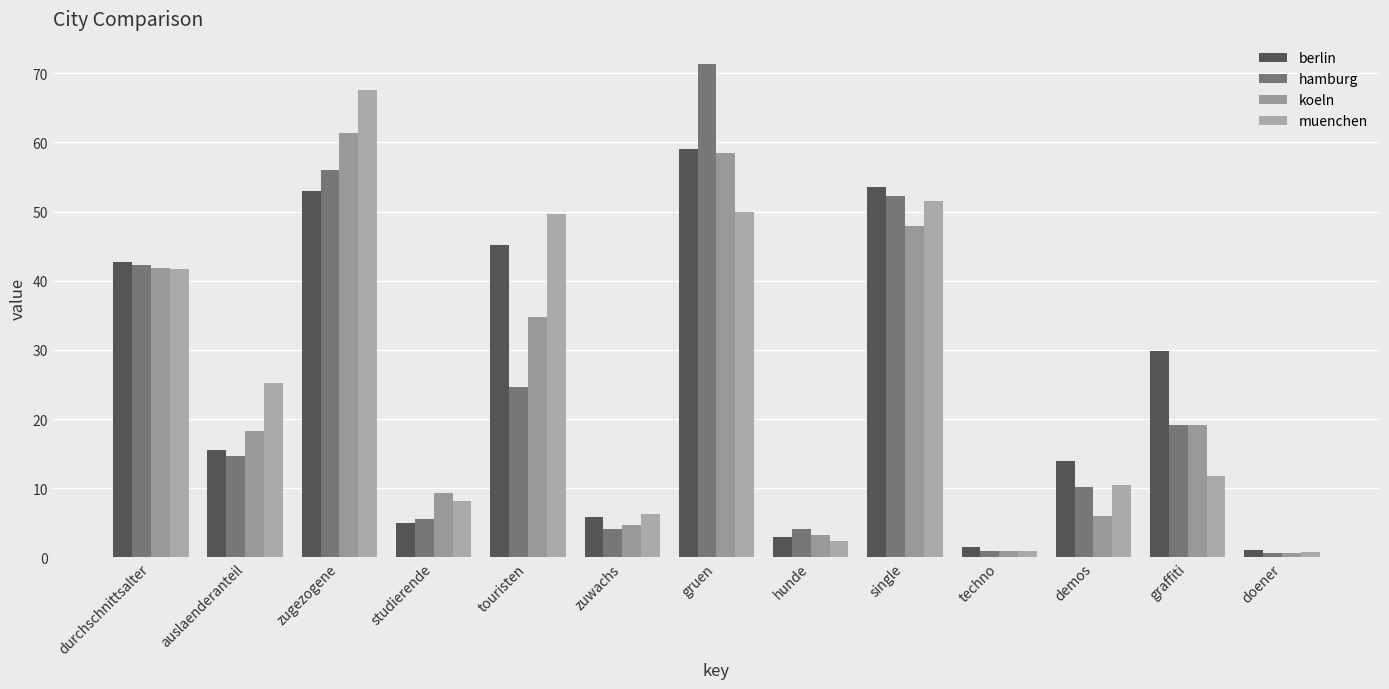

What is the difference between the maximum and minimum values in the muenchen series?

66.8